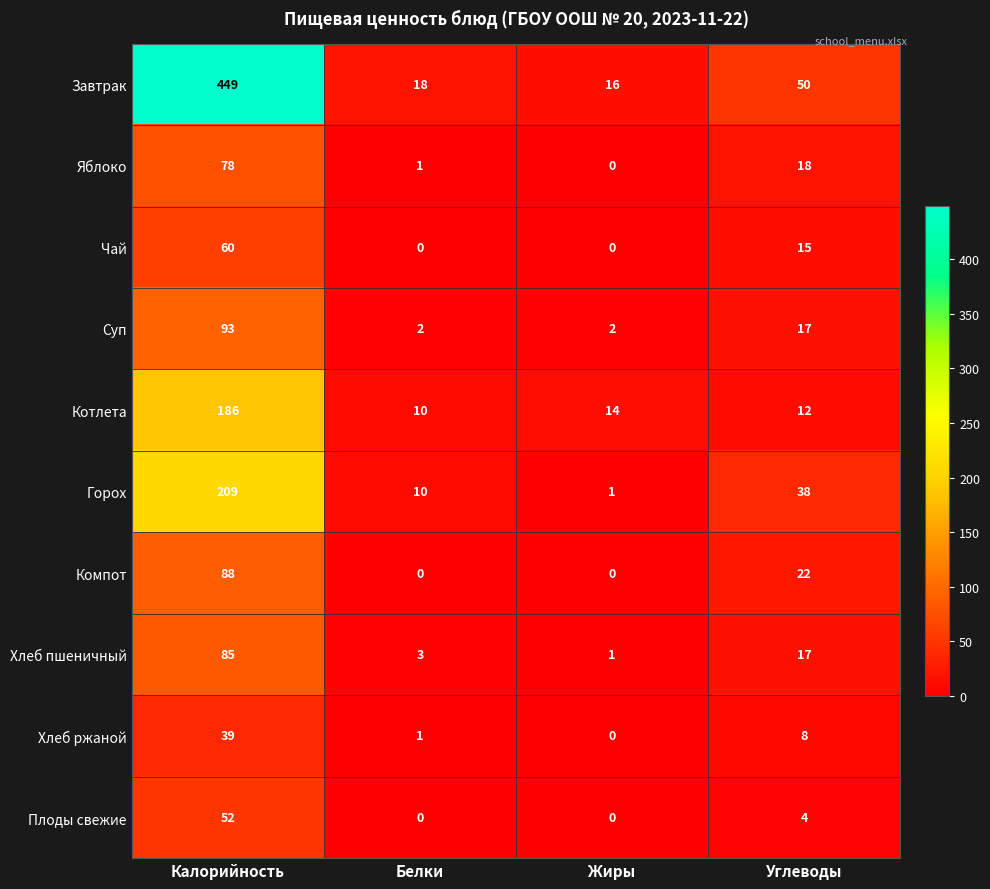

What is the difference between the Горох values at Жиры and Калорийность?

208